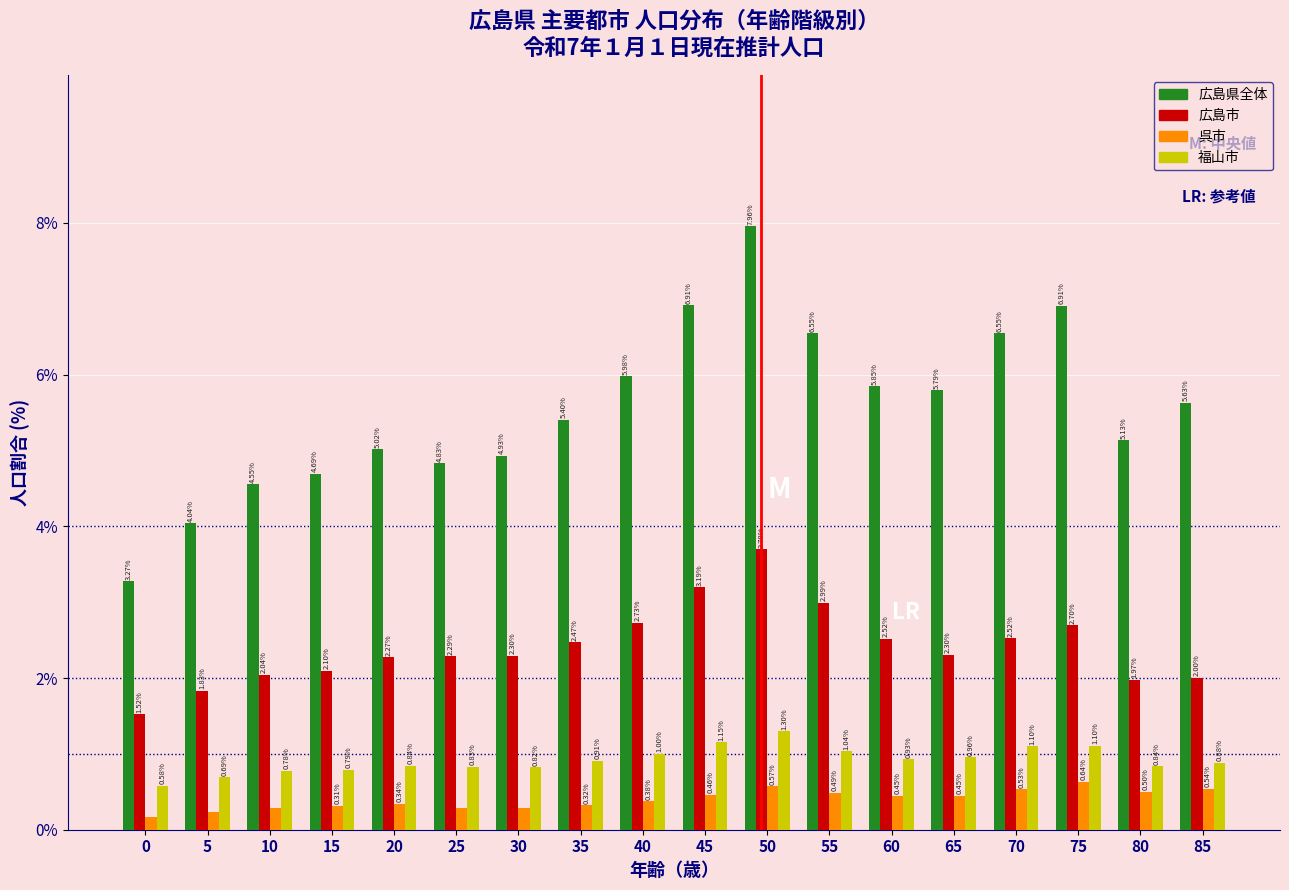

Is the value of 広島県全体 at 80 greater than the value of 福山市 at 65?

Yes